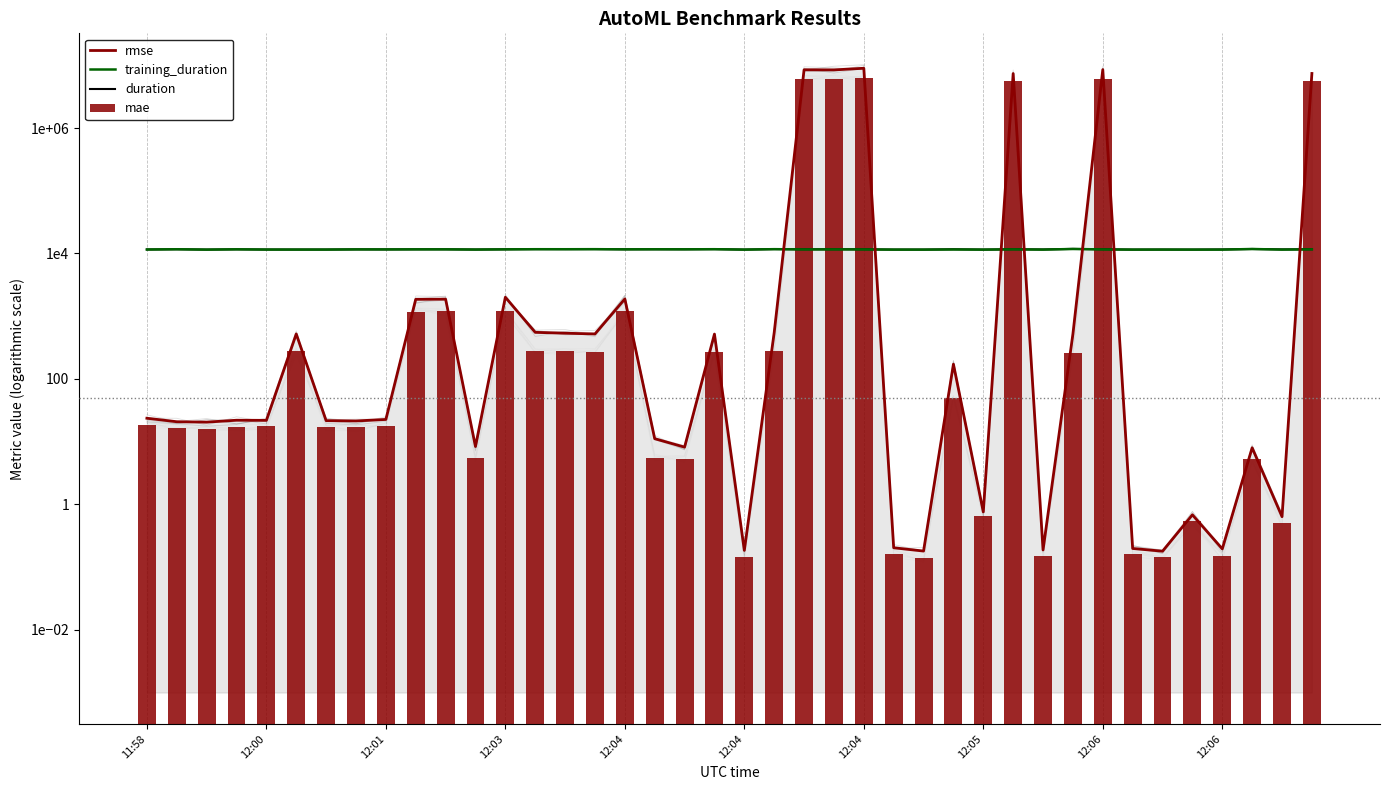

How many values in the mae series are below 17?

17